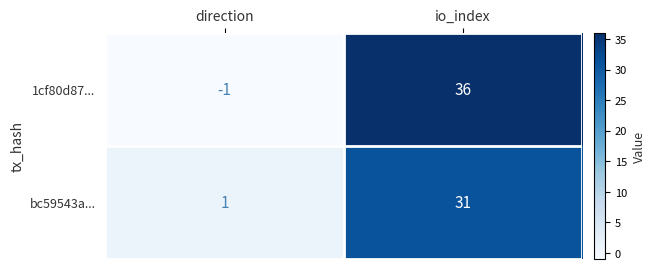

Which label corresponds to the largest value in the chart?

io_index